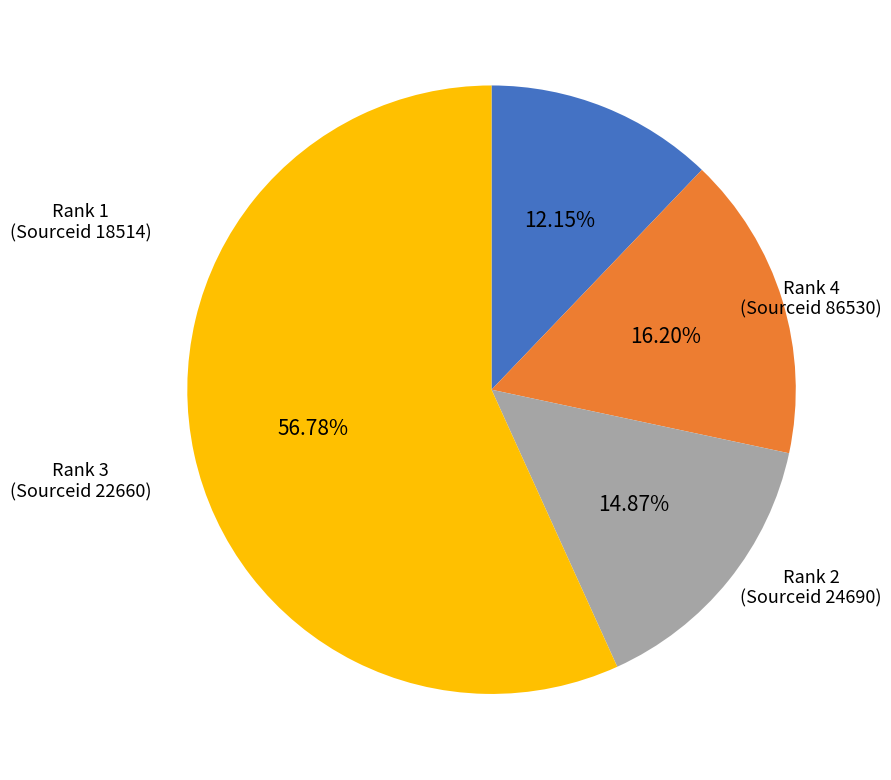

Is there any slice that represents more than half of the pie?

Yes